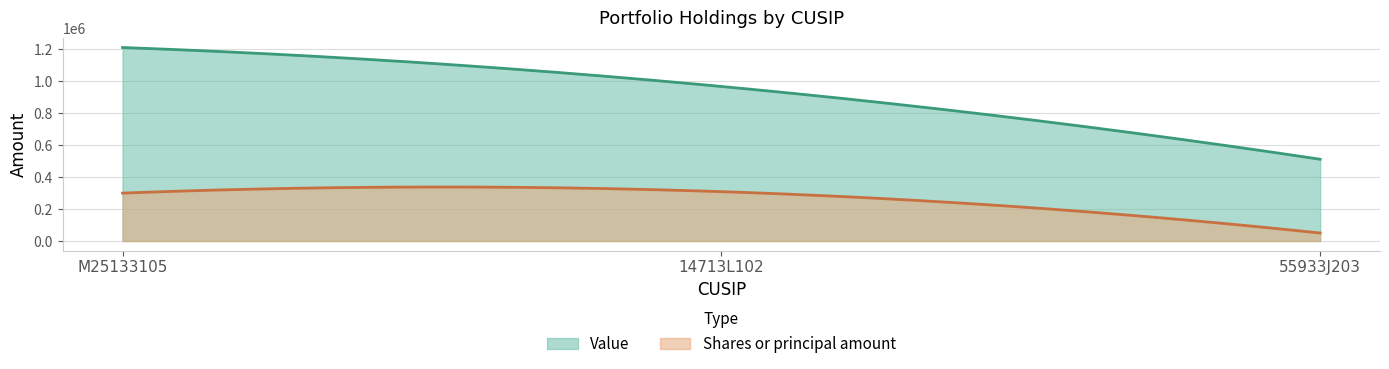

At which category does the chart reach its peak across all series?

M25133105